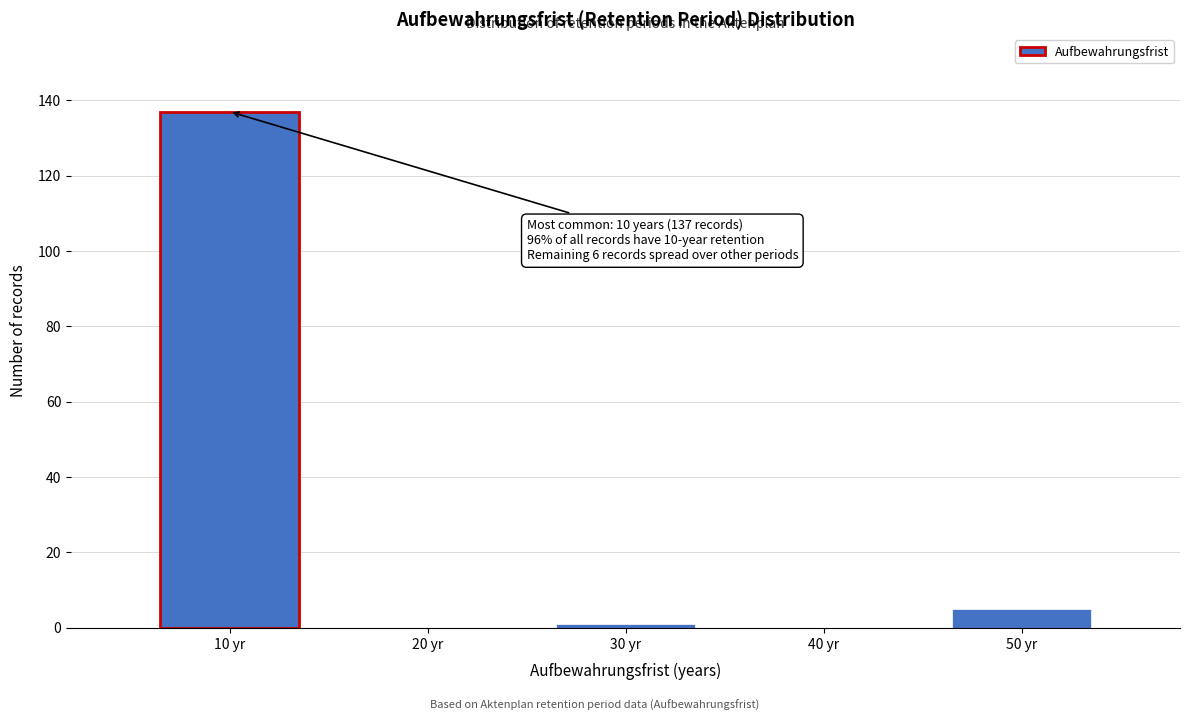

Reading left to right, transcribe all the data shown in this chart.

10 yr=137	20 yr=0	30 yr=1	40 yr=0	50 yr=5